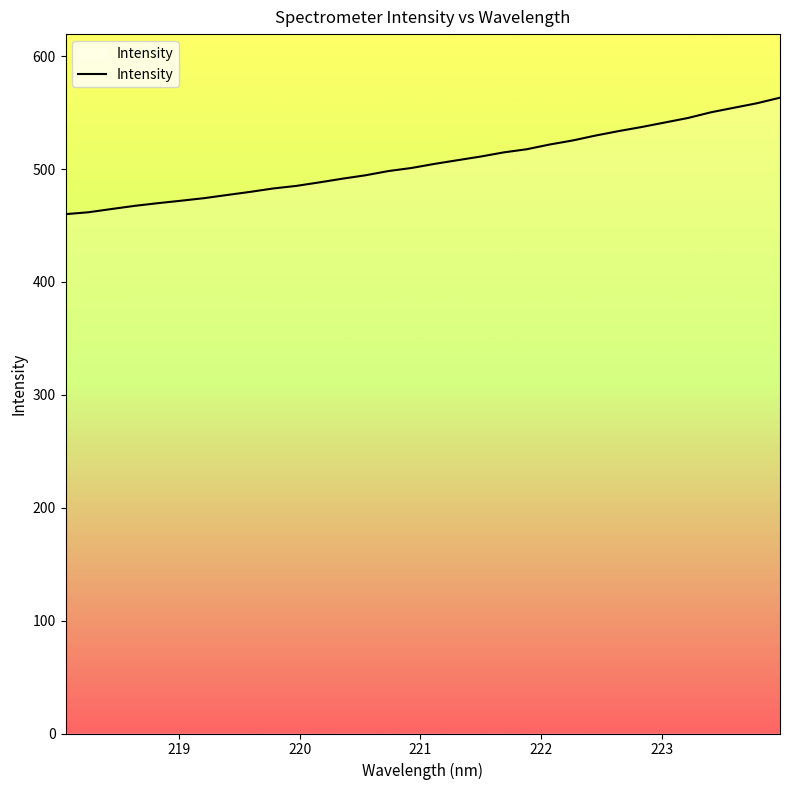

Does the chart have visible grid lines?

No